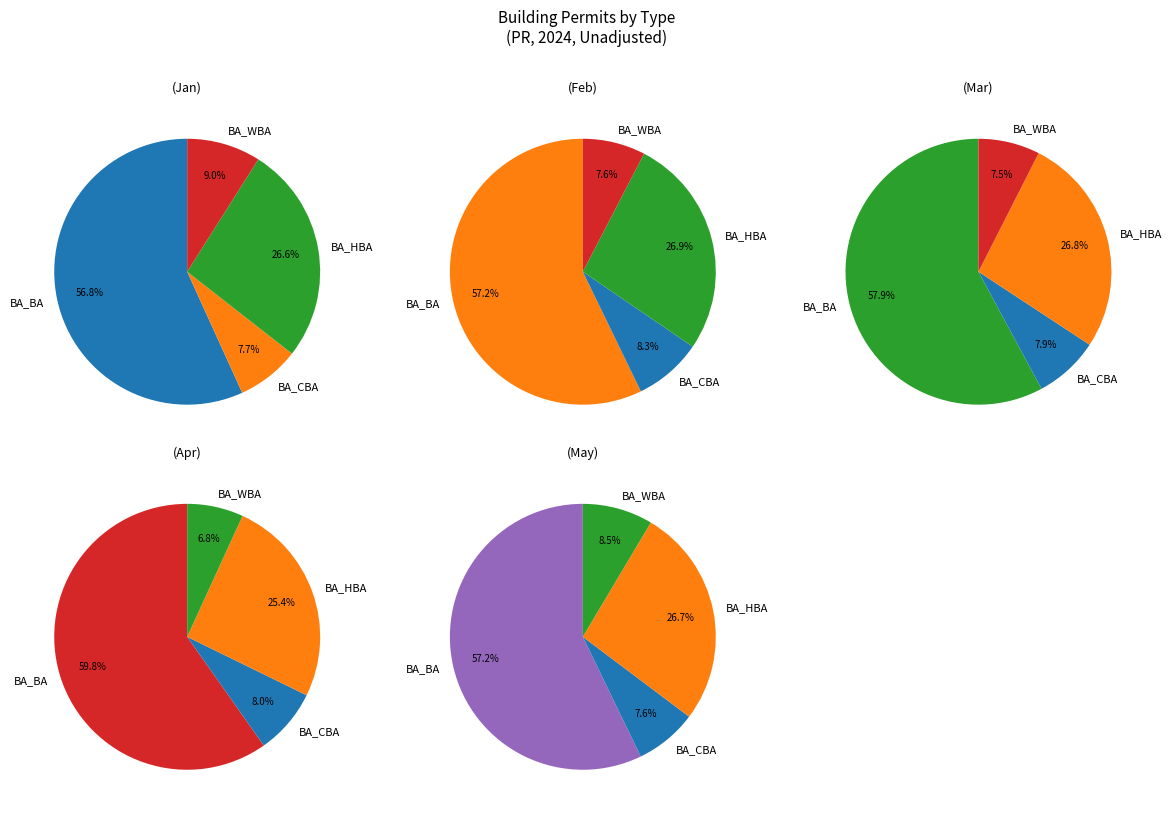

Rank the categories by BA_WBA value from highest to lowest.

Jan, May, Feb, Mar, Apr